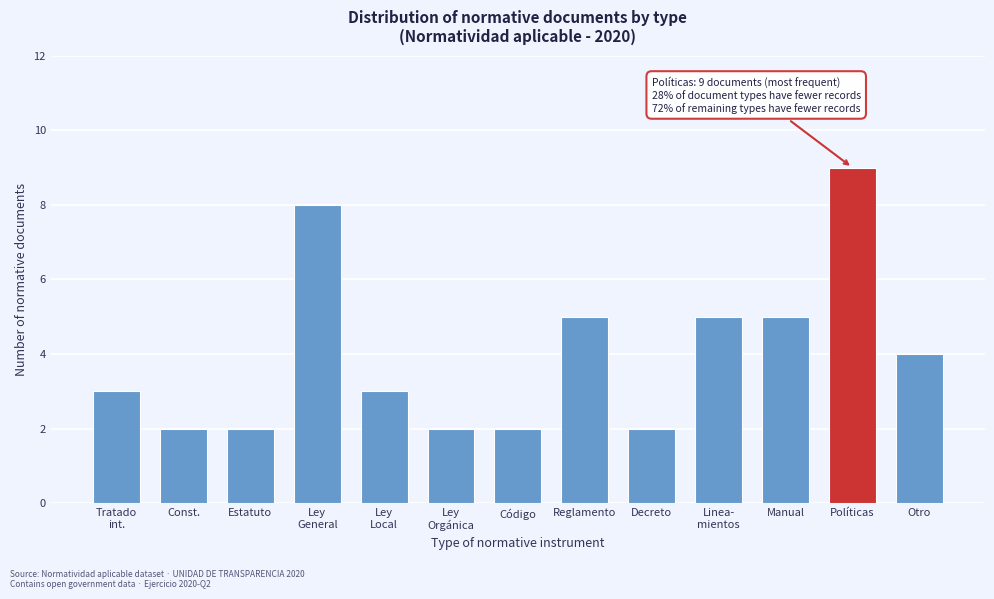

Reading left to right, what are all the values shown in this chart?

3	2	2	8	3	2	2	5	2	5	5	9	4